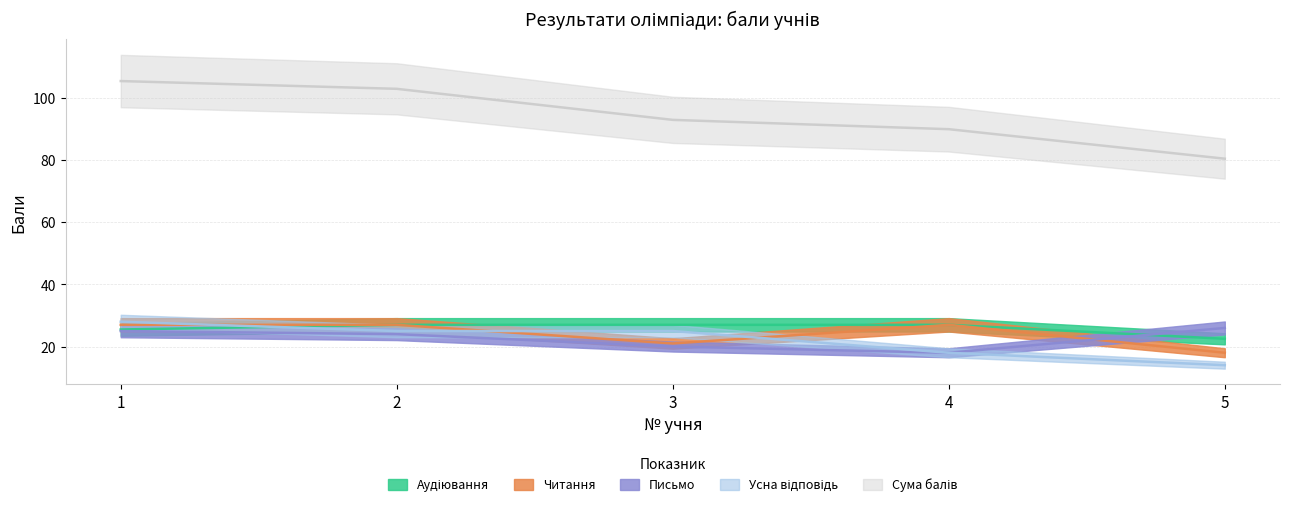

At how many categories does at least one series exceed 48?

5